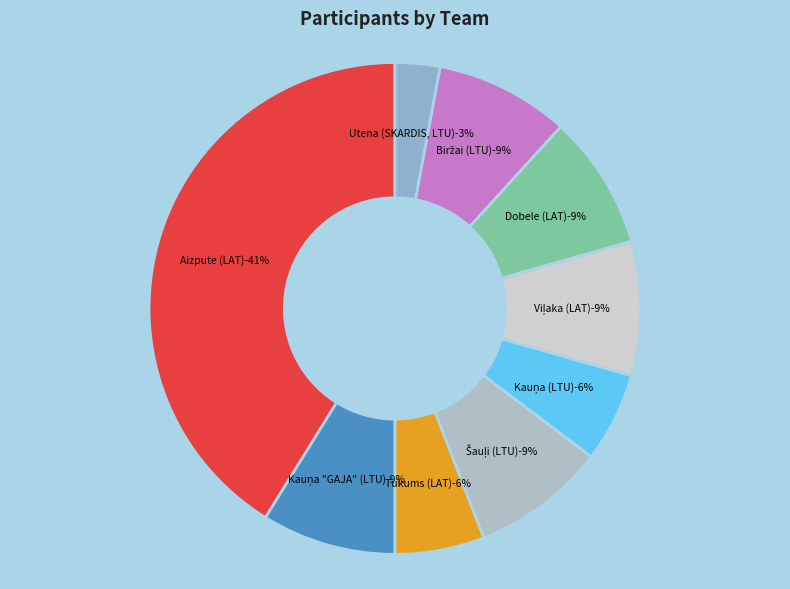

To the nearest percent, what percentage of the pie is Aizpute (LAT)?

41%